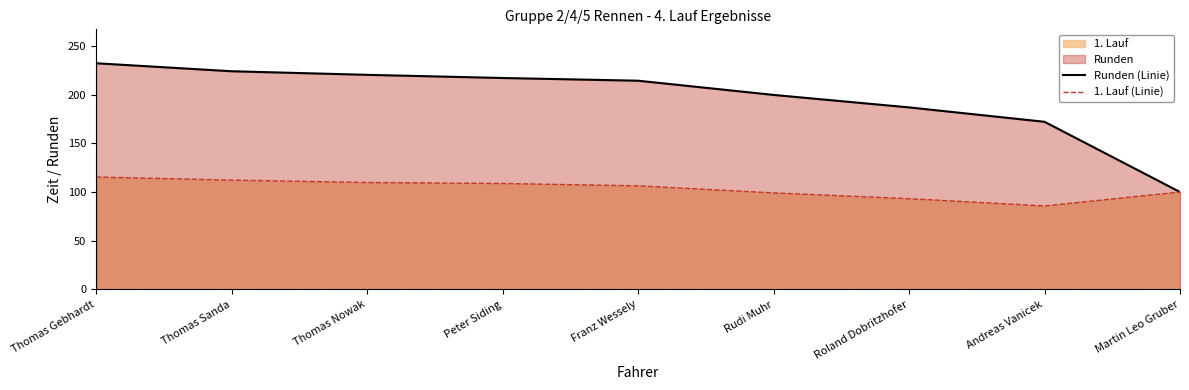

True or false: Runden (Linie) and 1. Lauf (Linie) intersect in this chart.

False